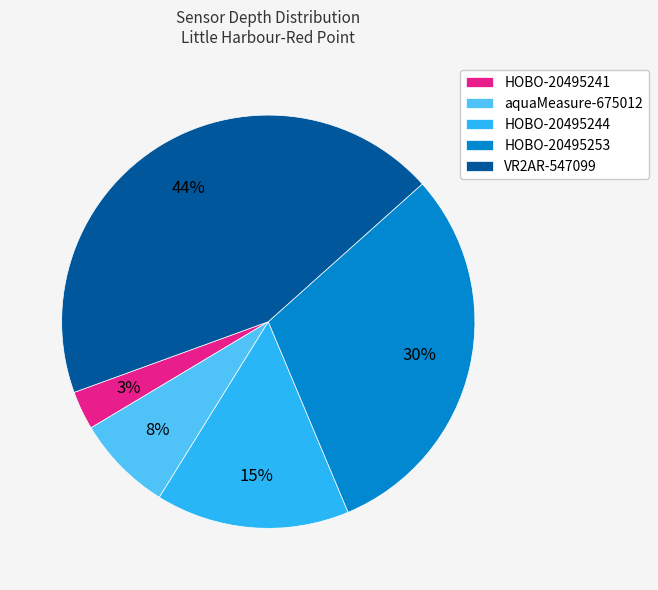

To the nearest percent, what is the combined percentage of aquaMeasure-675012 and HOBO-20495241?

11%